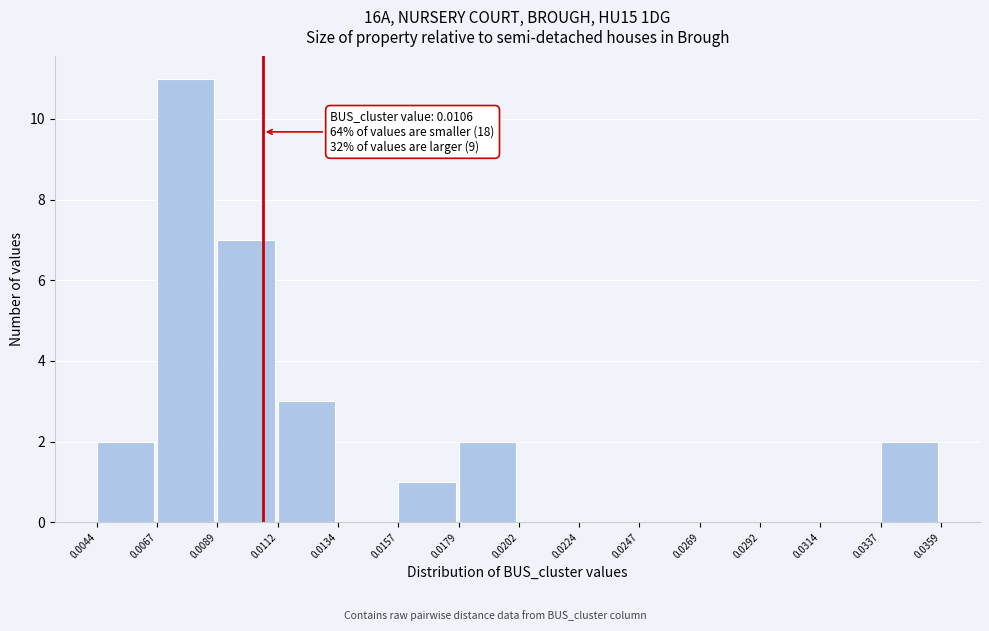

Which range on the x-axis has the tallest bar?

0.0067 to 0.0089